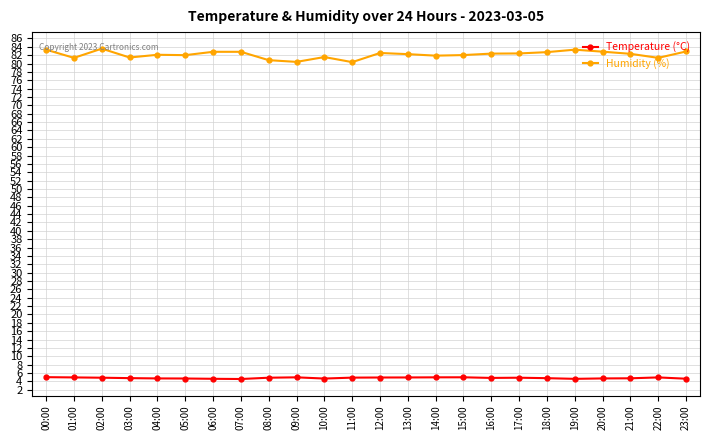

What is the spread (max minus min) of values at 17:00?

77.5